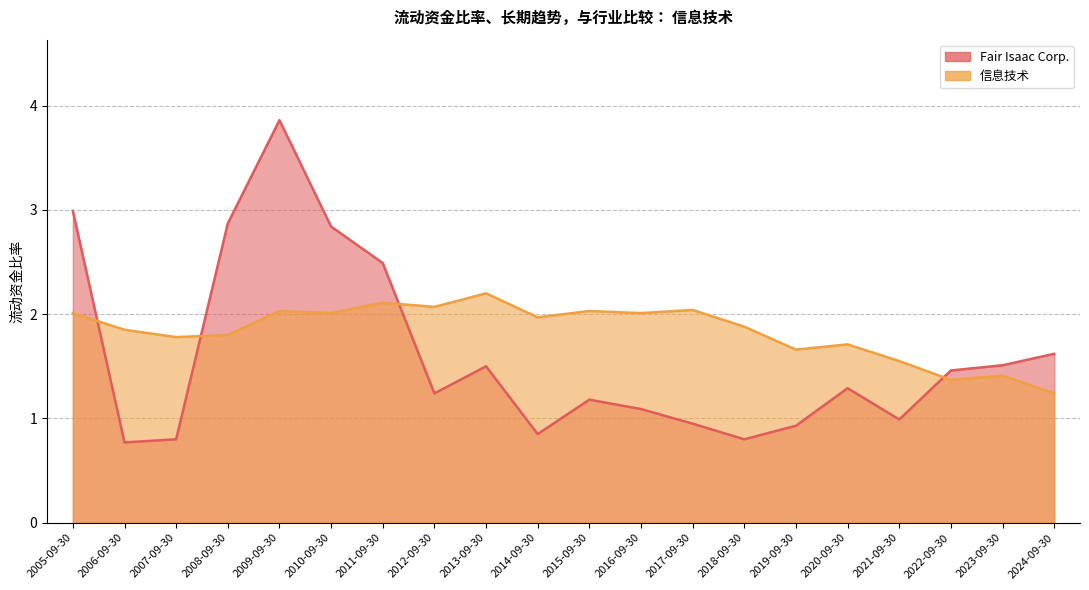

How many lines are shown in the chart?

2